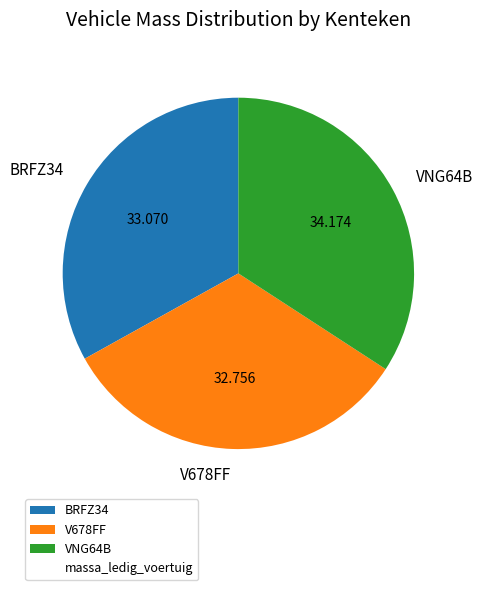

Which slice is the largest?

VNG64B